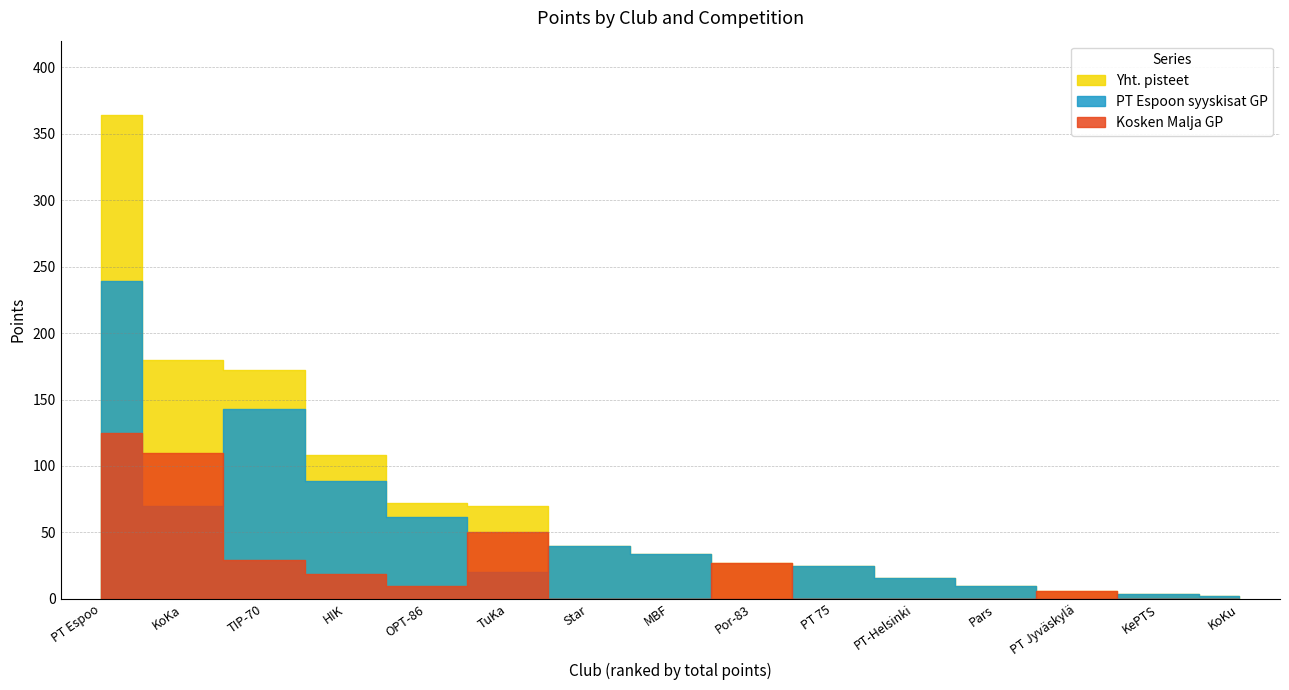

Rank the series at TIP-70 from lowest to highest value.

Kosken Malja GP, PT Espoon syyskisat GP, Yht. pisteet